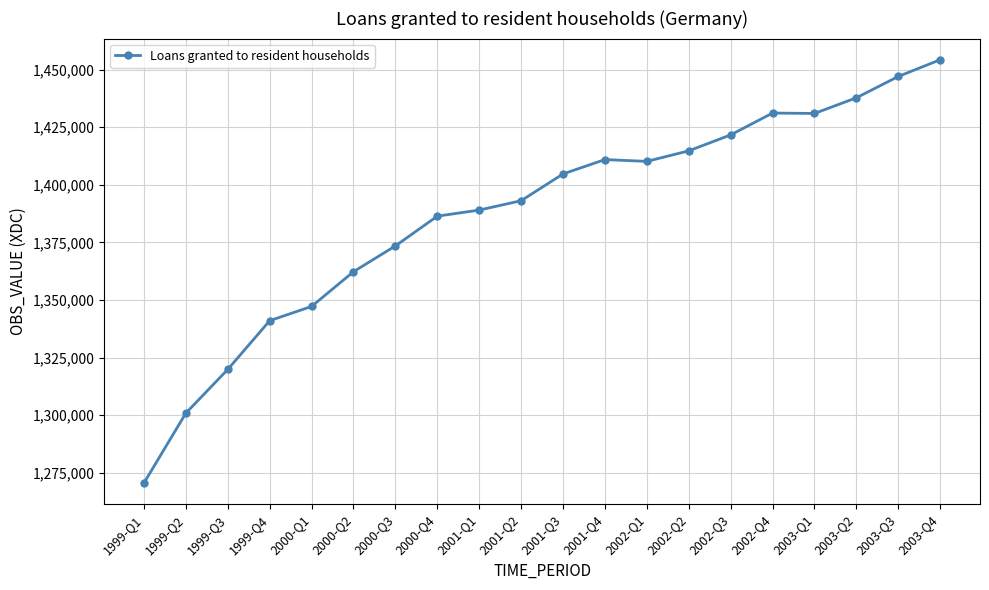

Does the chart have visible grid lines?

Yes